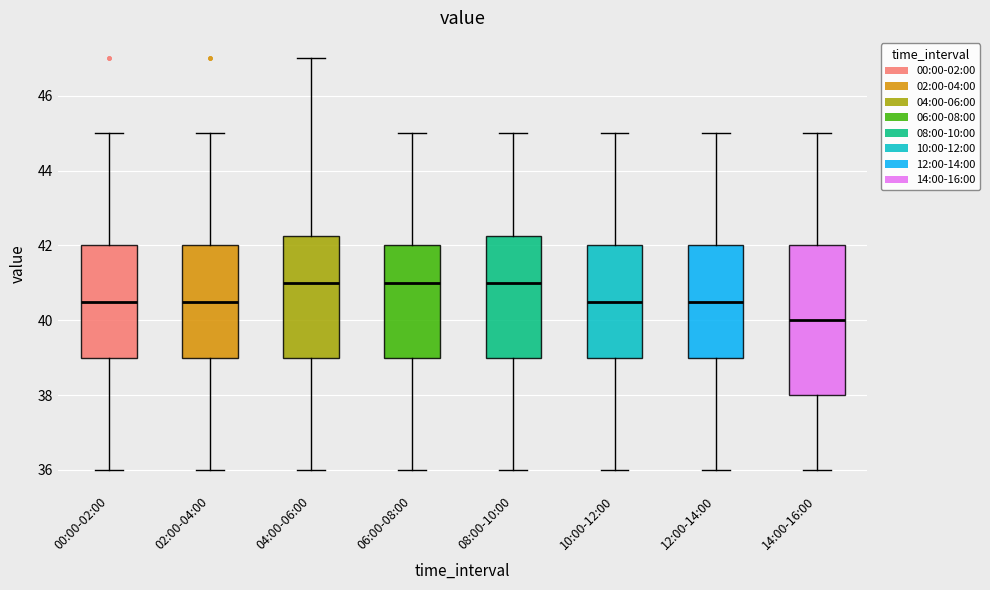

Comparing the boxes themselves (not the whiskers), which one is the tallest?

14:00-16:00